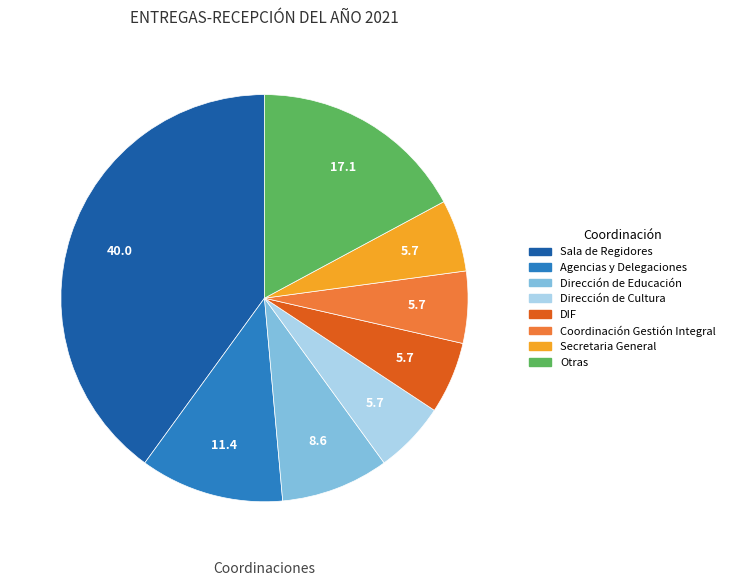

Does any single category account for the majority?

No